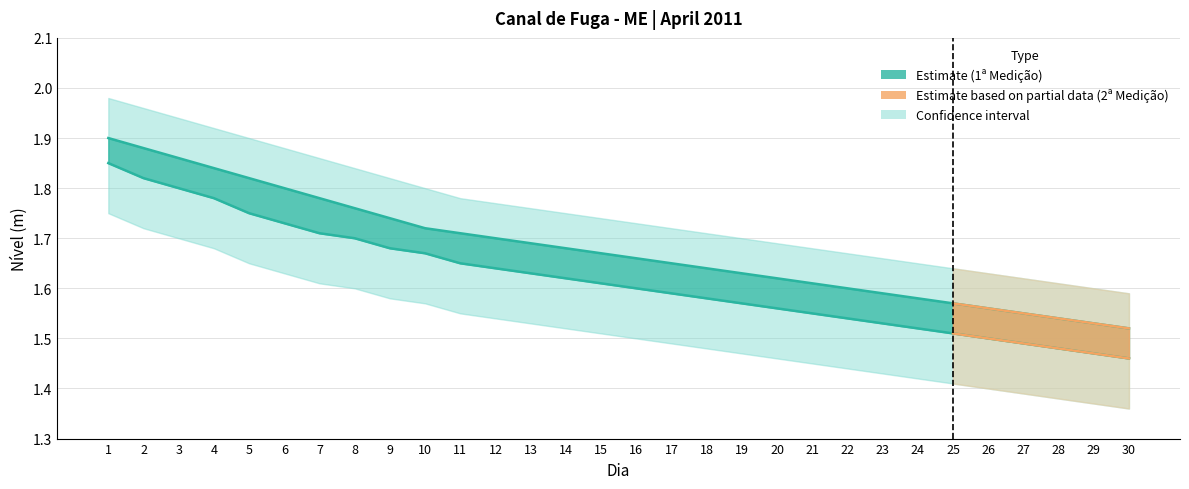

The value of Lower Bound at 11 is 1.7. True or false?

True